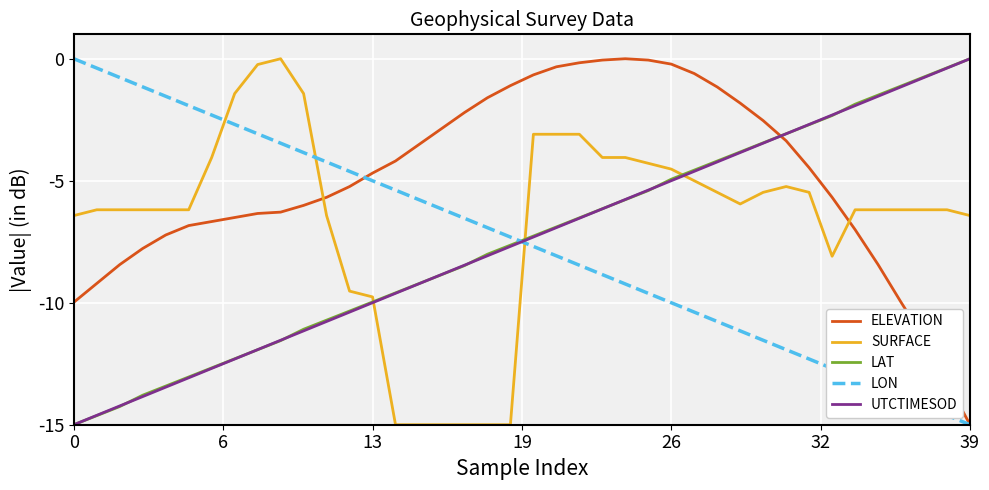

True or false: SURFACE and LAT cross at least once.

True